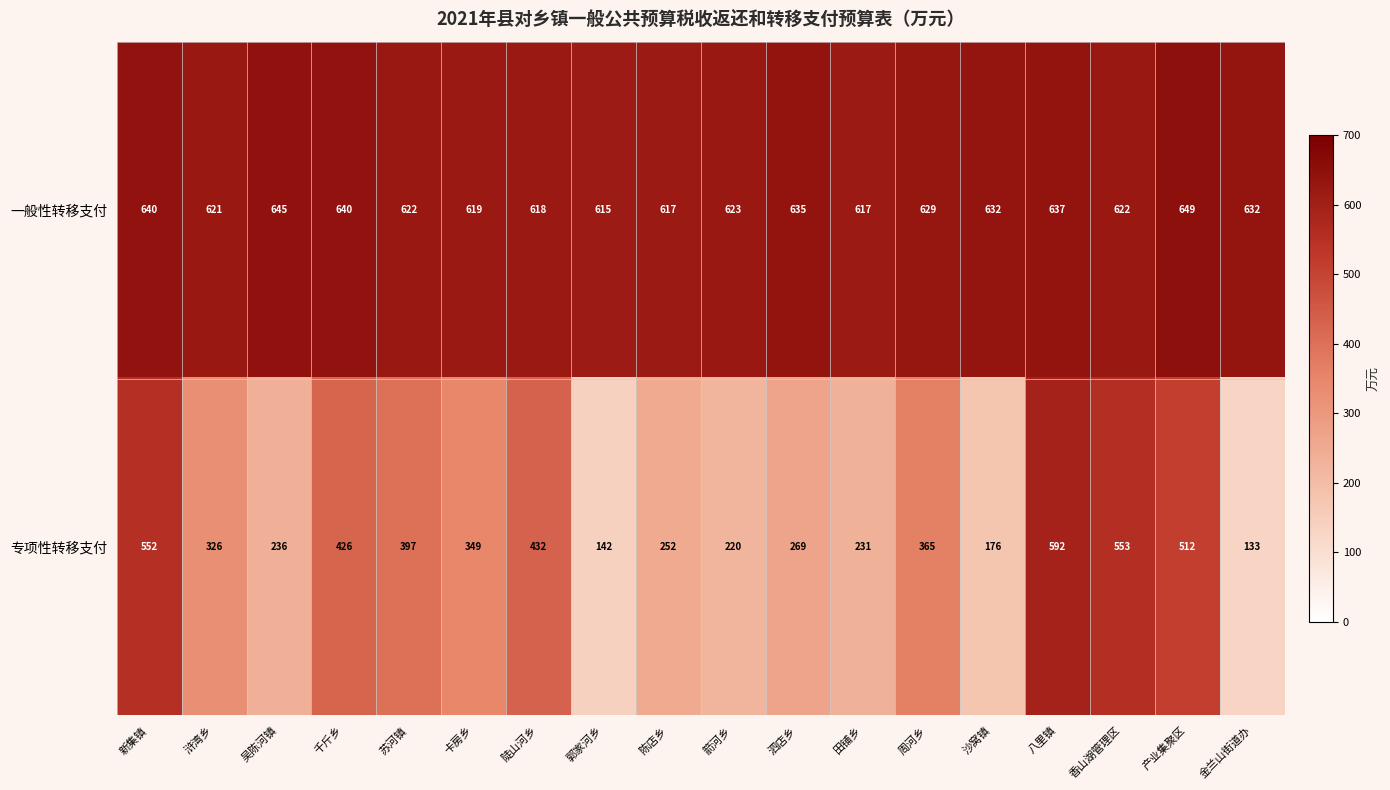

True or false: 专项性转移支付 has a value of 235 at 香山湖管理区.

False